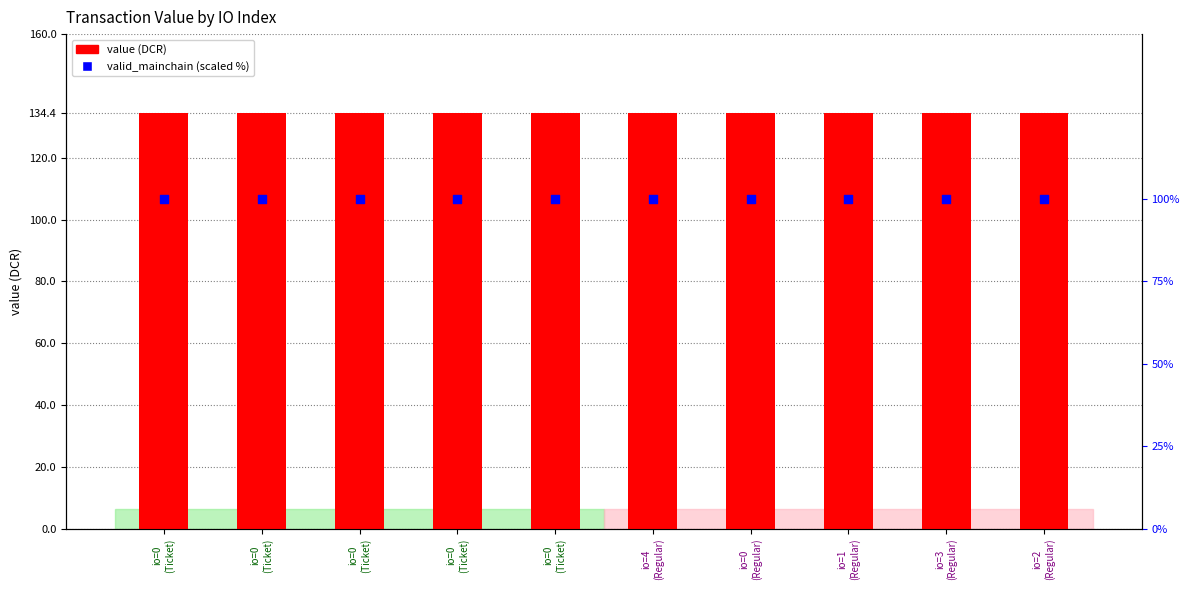

Which series has the largest total across all categories?

value (DCR)